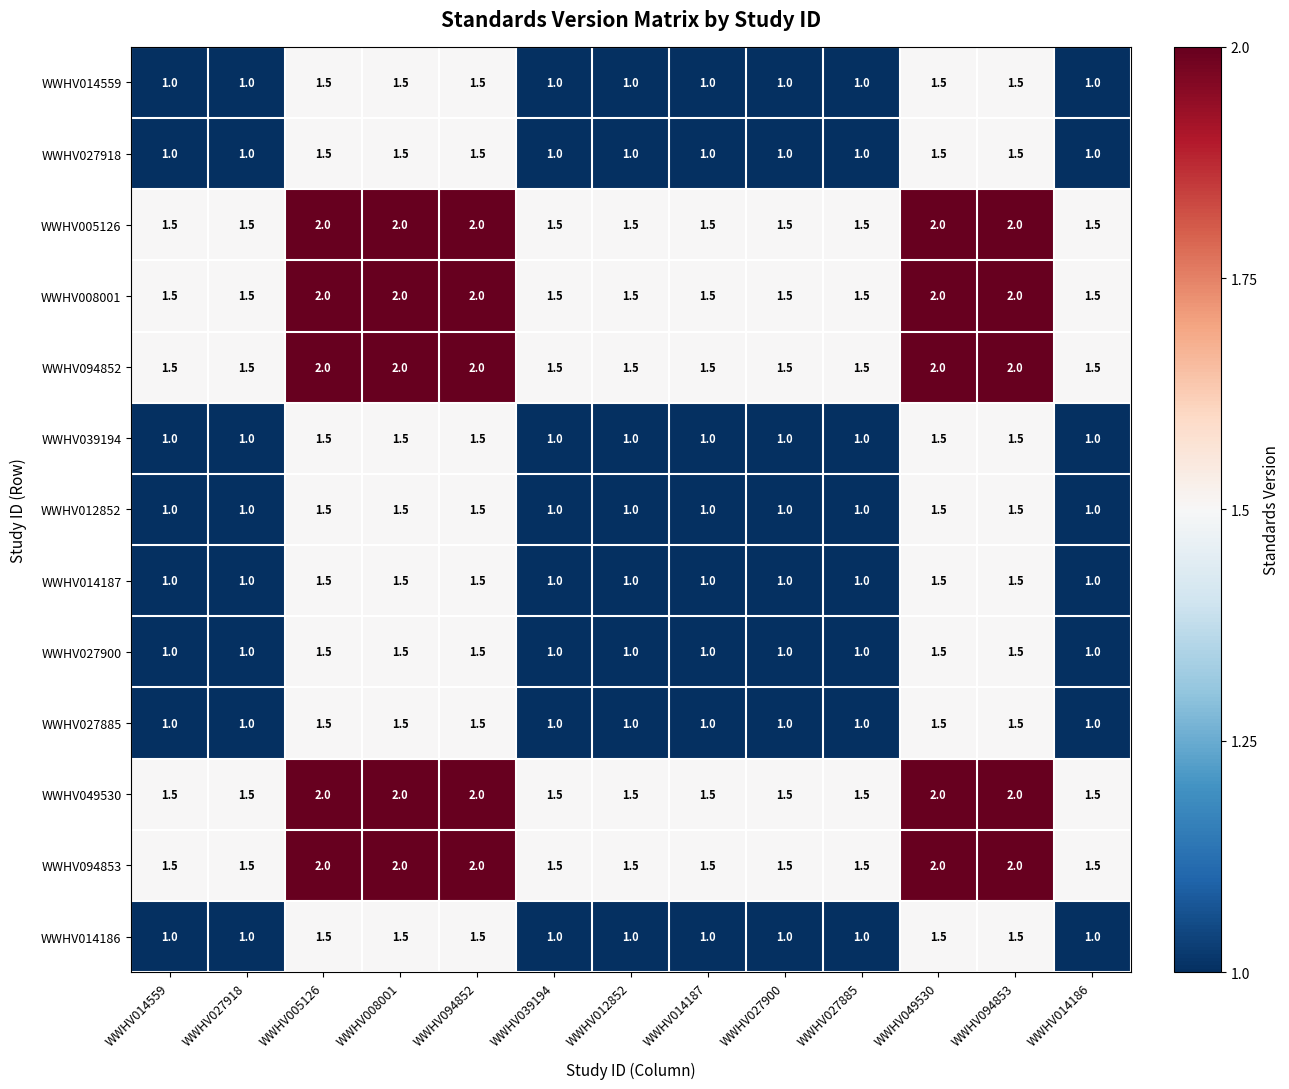

What is the total value across all series at WWHV039194?

15.5